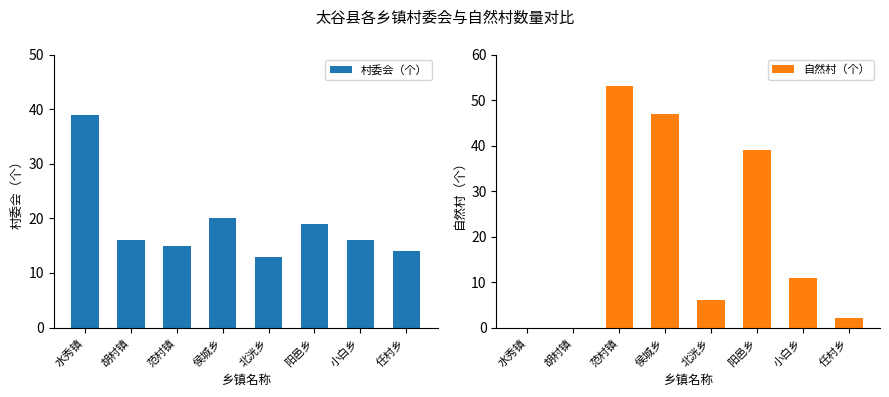

Rank the series at 水秀镇 from lowest to highest value.

自然村（个）, 村委会（个）